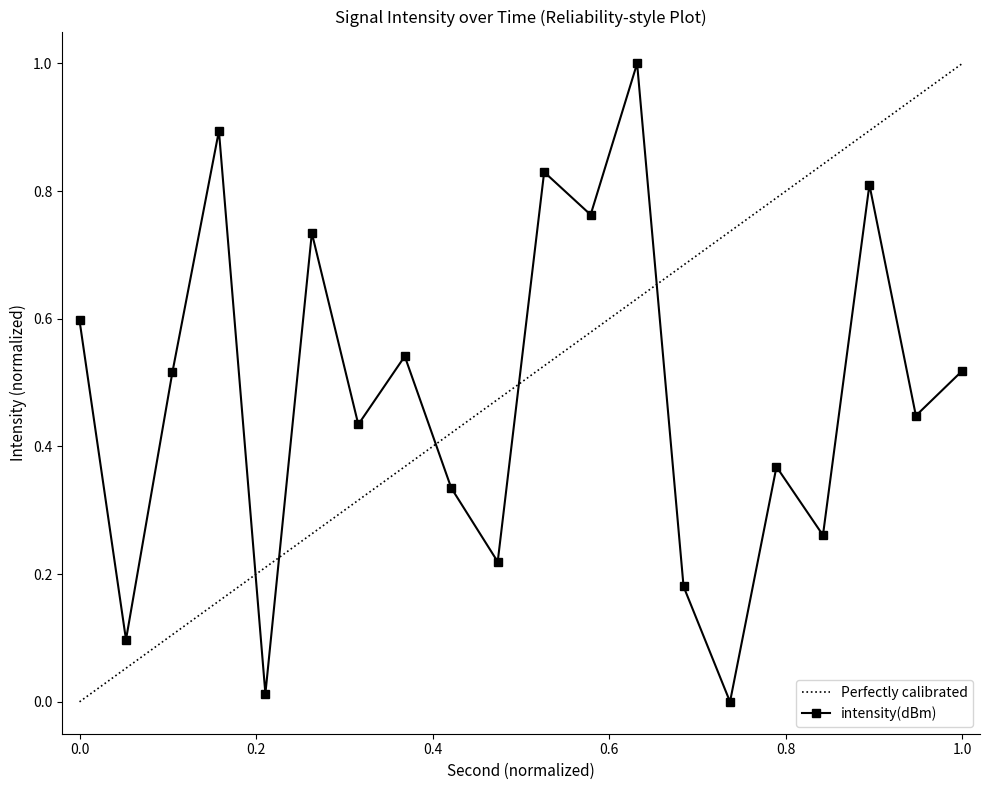

Is this an area chart (filled region under the line)?

No